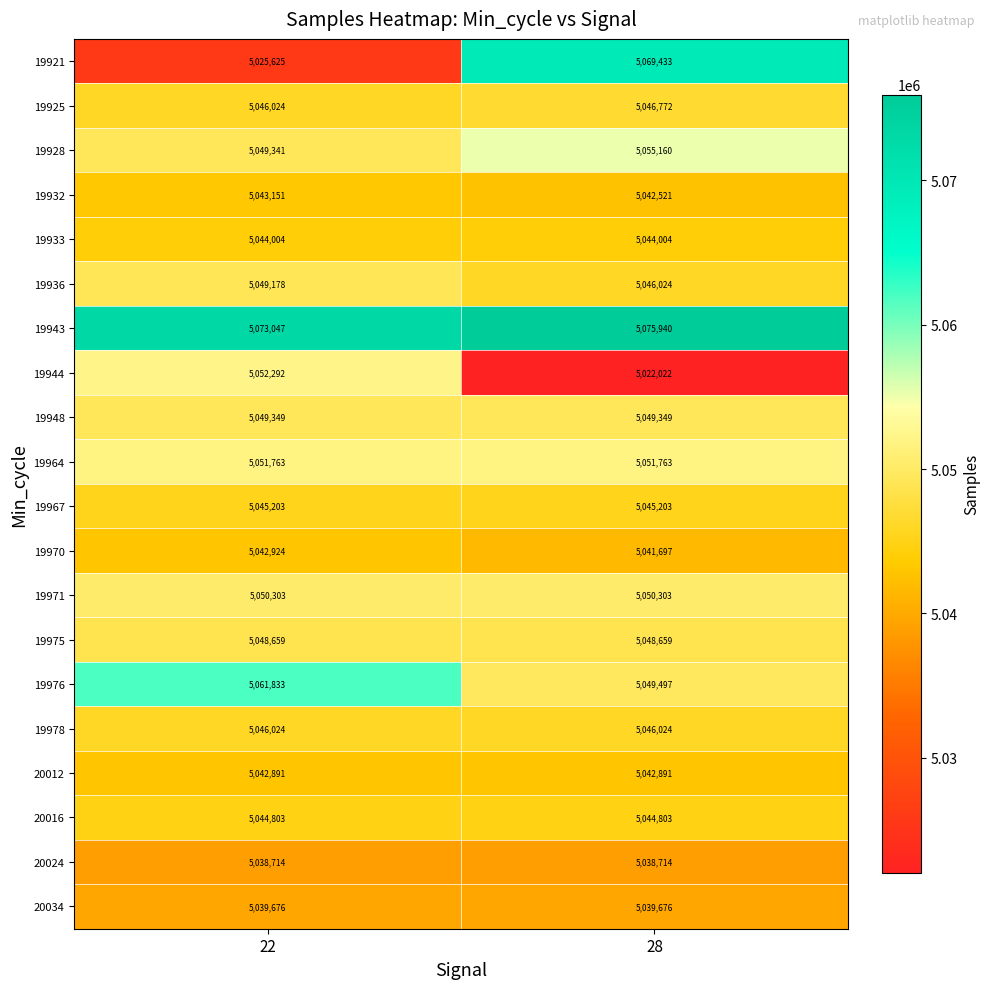

List the labels in order of 19932 value, smallest first.

28, 22